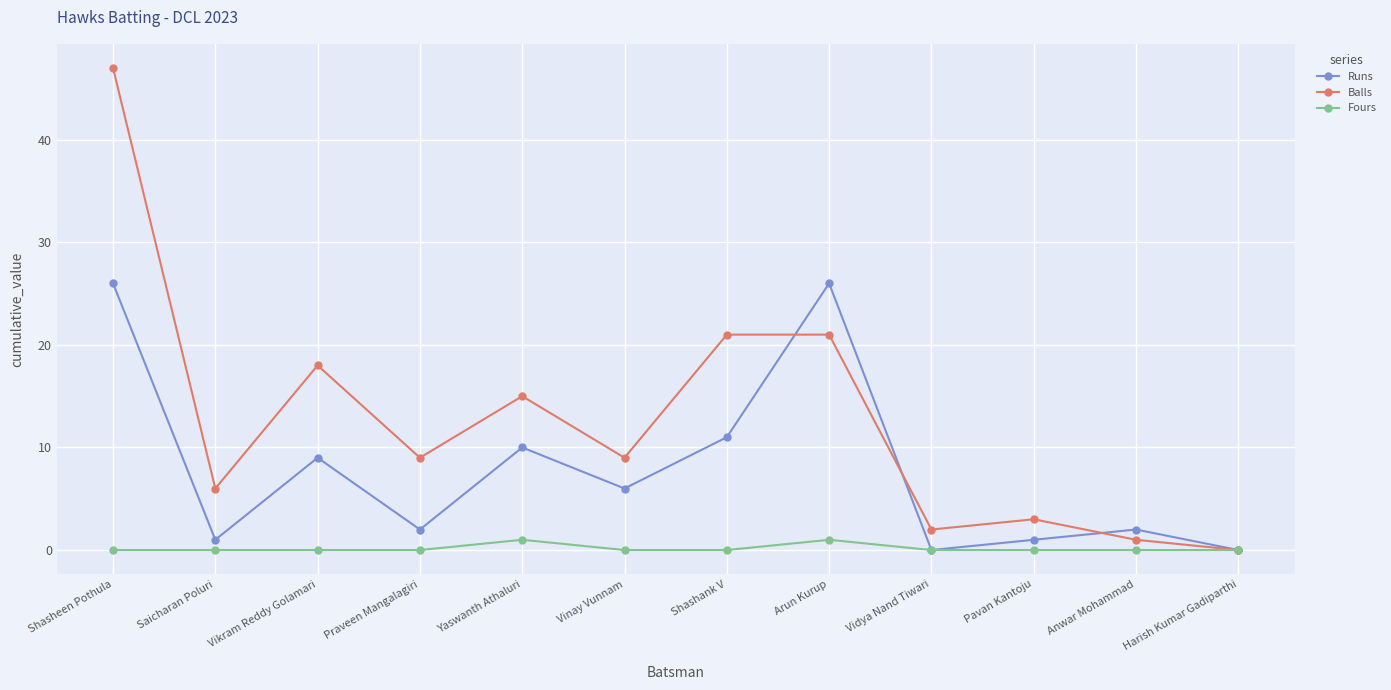

Between Yaswanth Athaluri and Pavan Kantoju, which series saw the biggest shift?

Balls